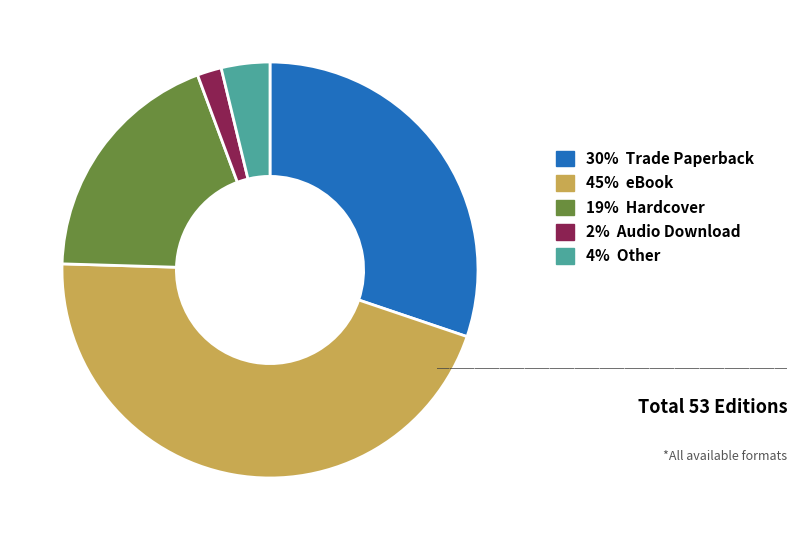

Is there a majority slice in this chart?

No